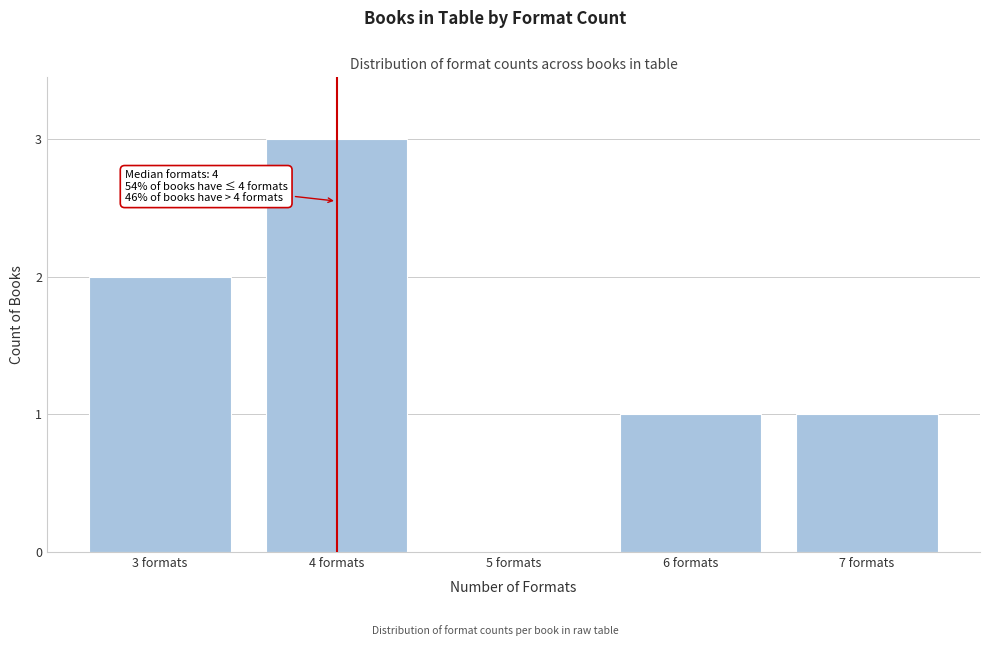

Reading left to right, transcribe all the data shown in this chart.

3 formats=2	4 formats=3	5 formats=0	6 formats=1	7 formats=1